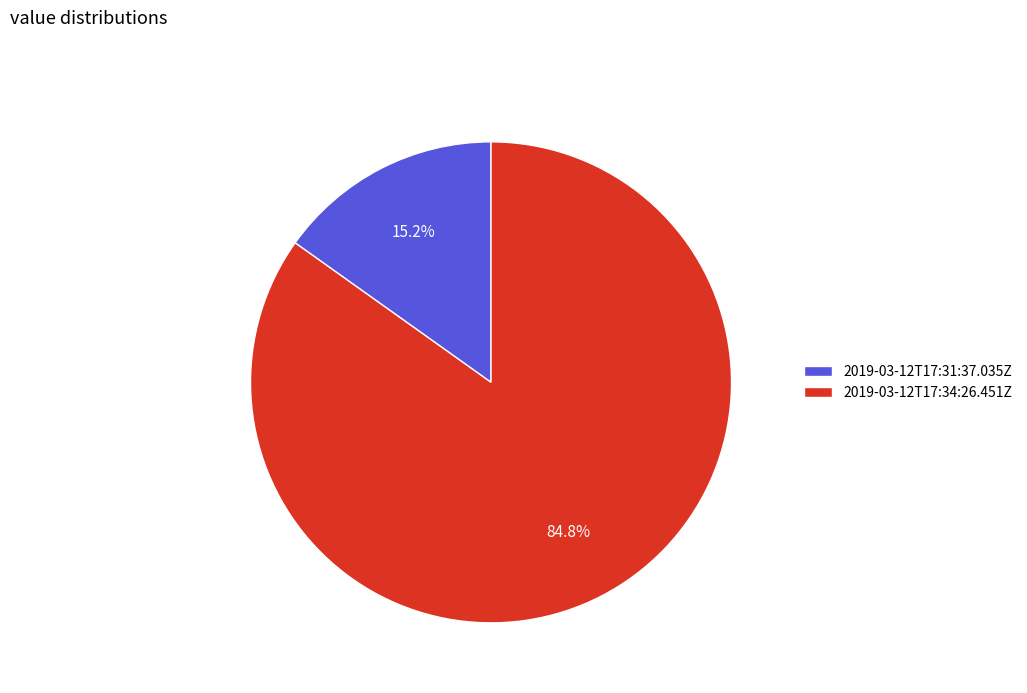

Between 2019-03-12T17:31:37.035Z and 2019-03-12T17:34:26.451Z, which is larger?

2019-03-12T17:34:26.451Z